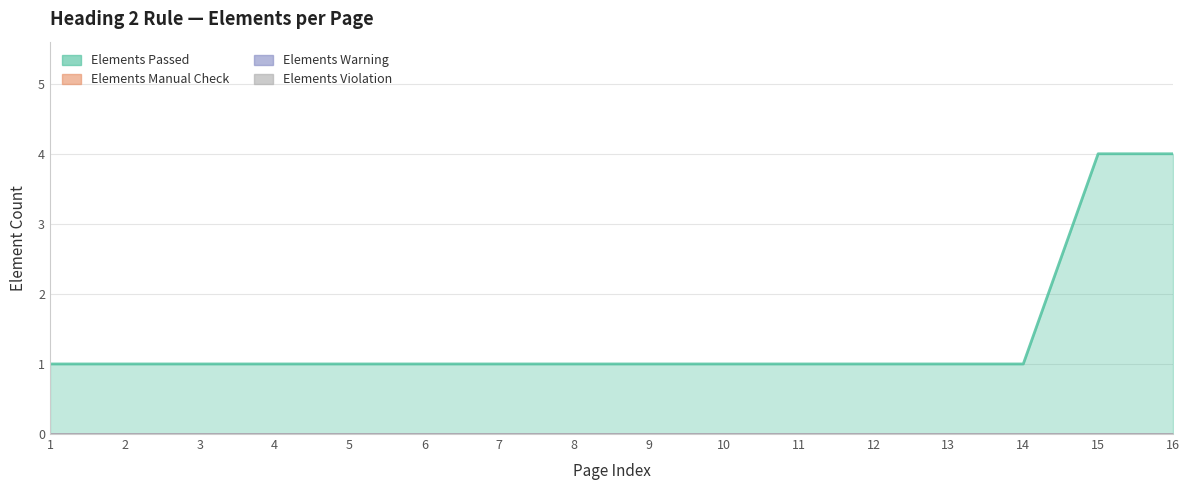

Between Page 15 and Page 12, which is larger?

Page 15